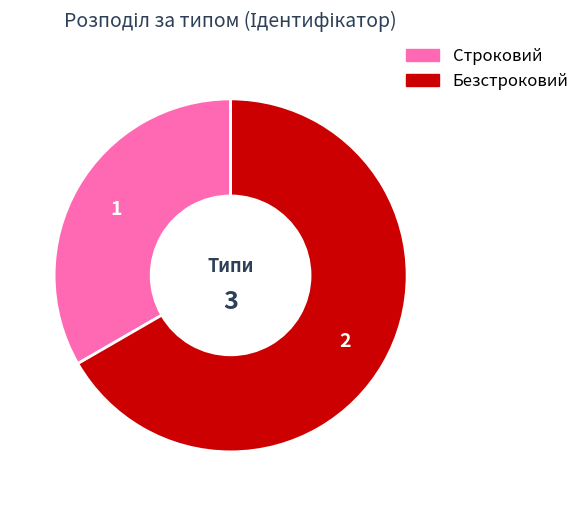

What is the largest slice in the pie chart?

Безстроковий